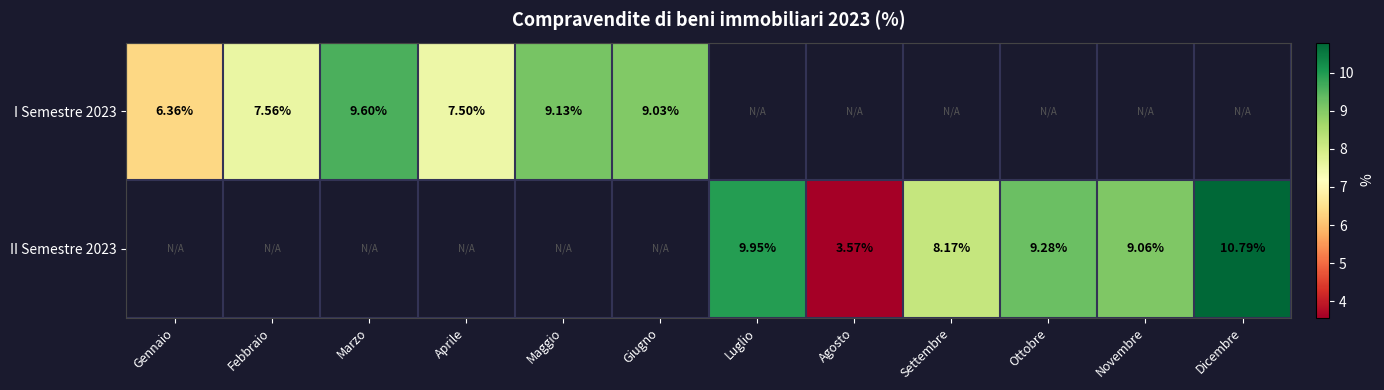

How many values in II Semestre 2023 are above zero?

6